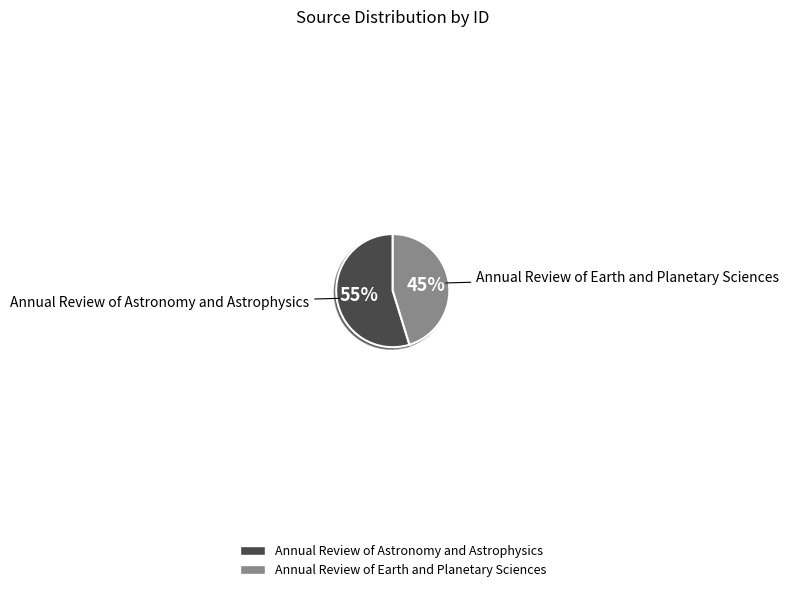

What is the smallest slice in the pie chart?

Annual Review of Earth and Planetary Sciences